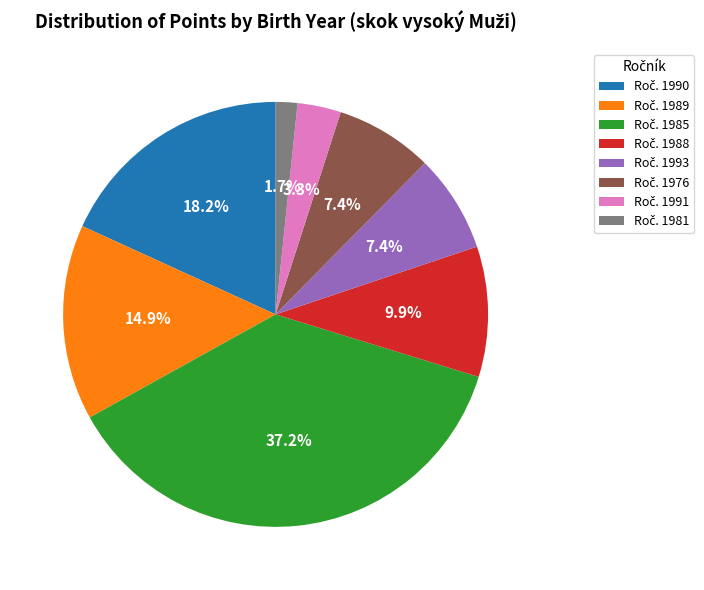

Is there a majority slice in this chart?

No